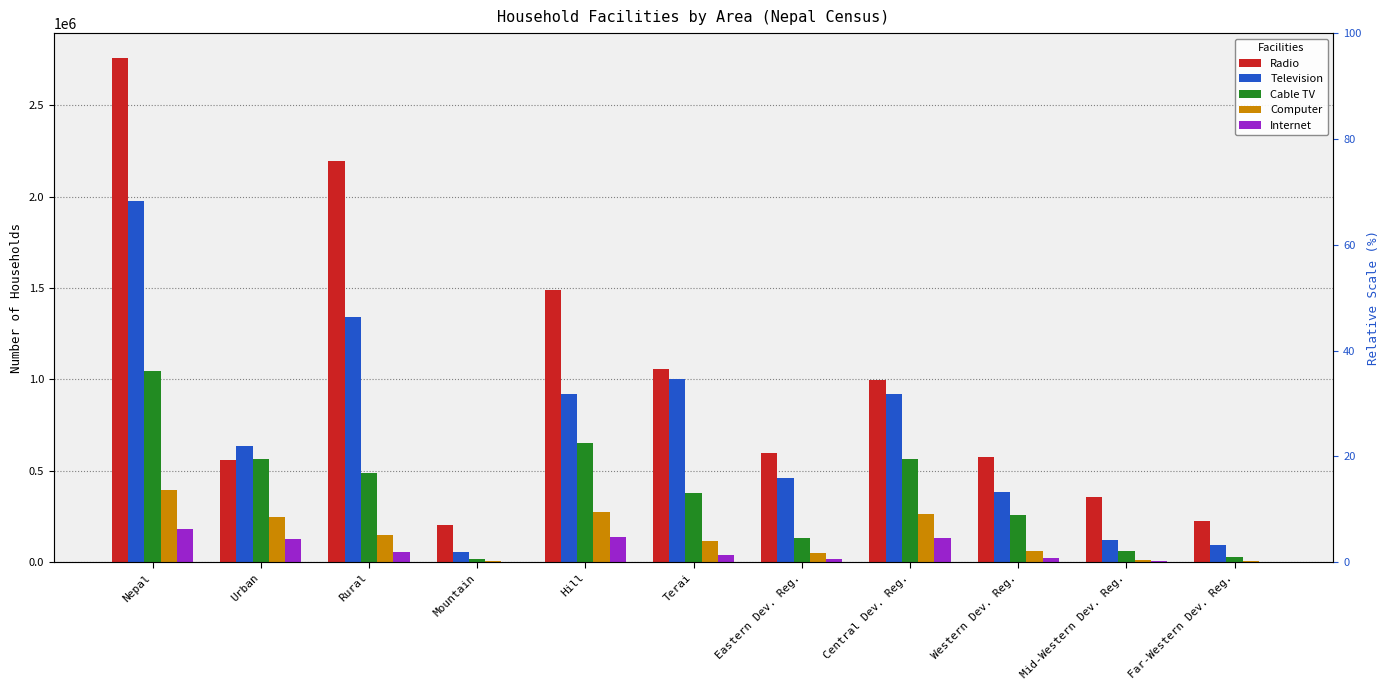

Which category has the lowest value across all series?

Mountain